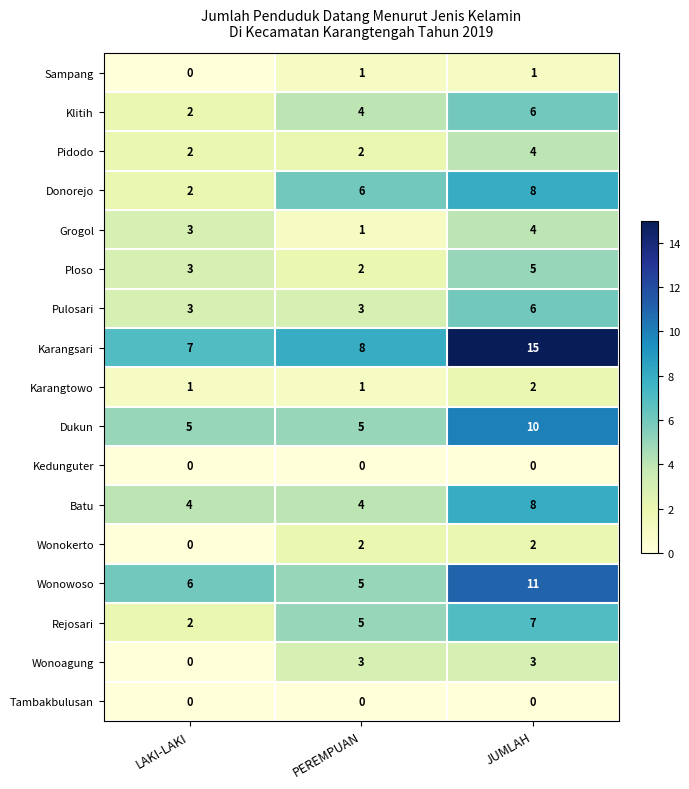

At which label is Ploso closest to 3?

LAKI-LAKI